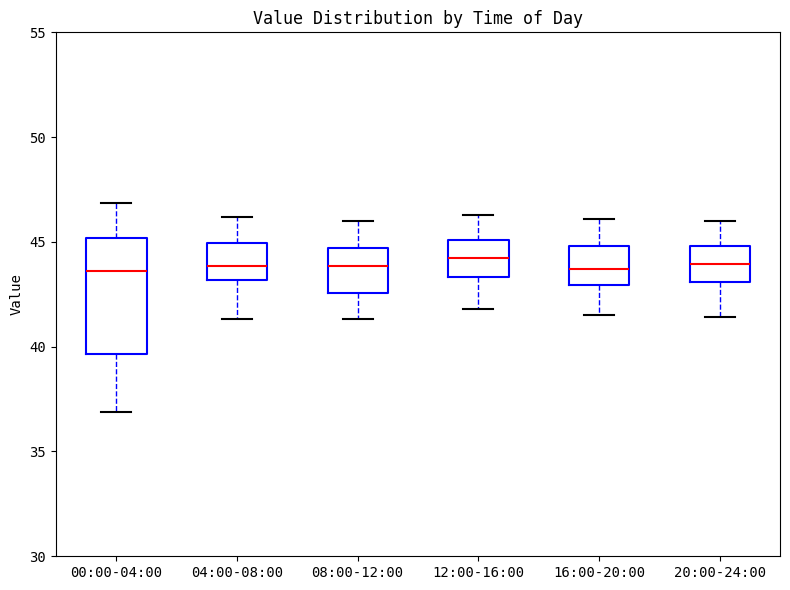

Comparing the boxes themselves (not the whiskers), which one is the tallest?

00:00-04:00